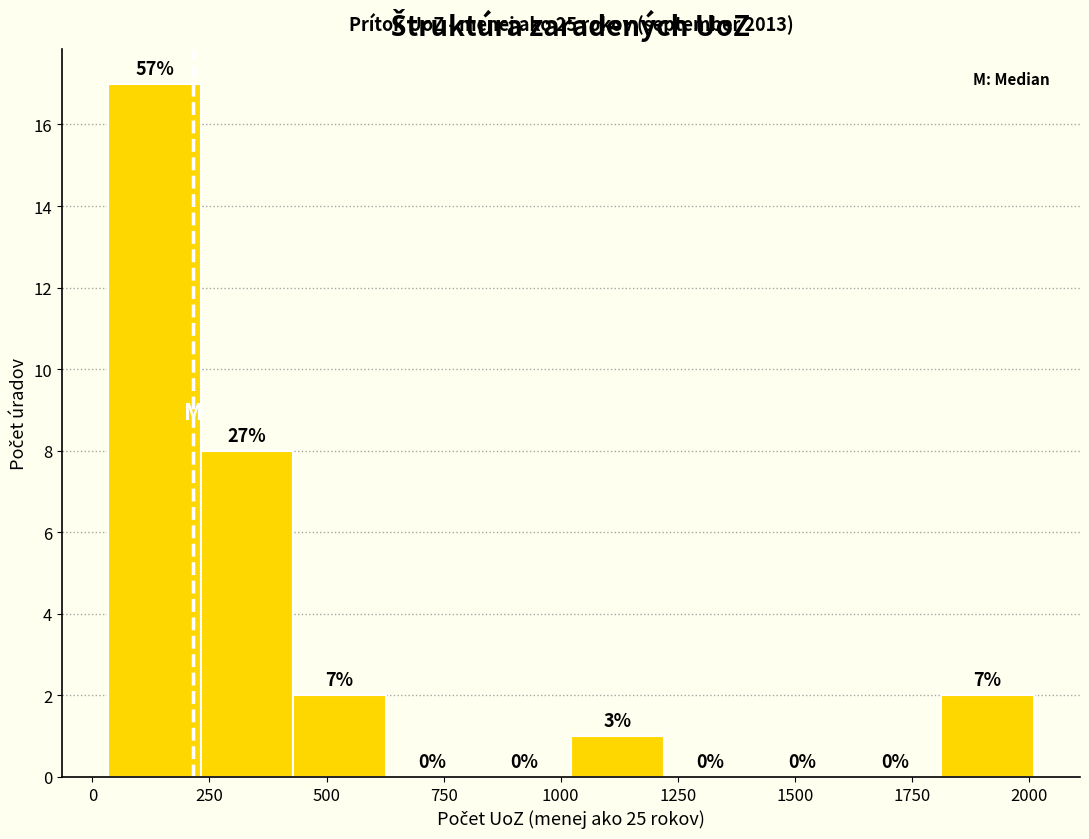

Read against the x-axis, roughly where is the centre of the tallest bar?

150